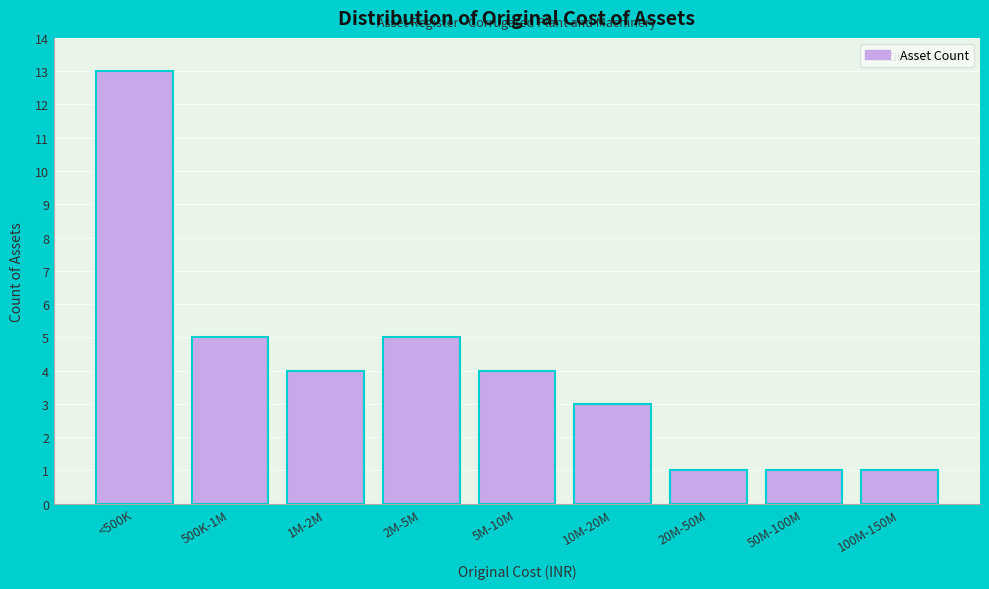

Reading left to right, extract all data points from this chart.

13	5	4	5	4	3	1	1	1